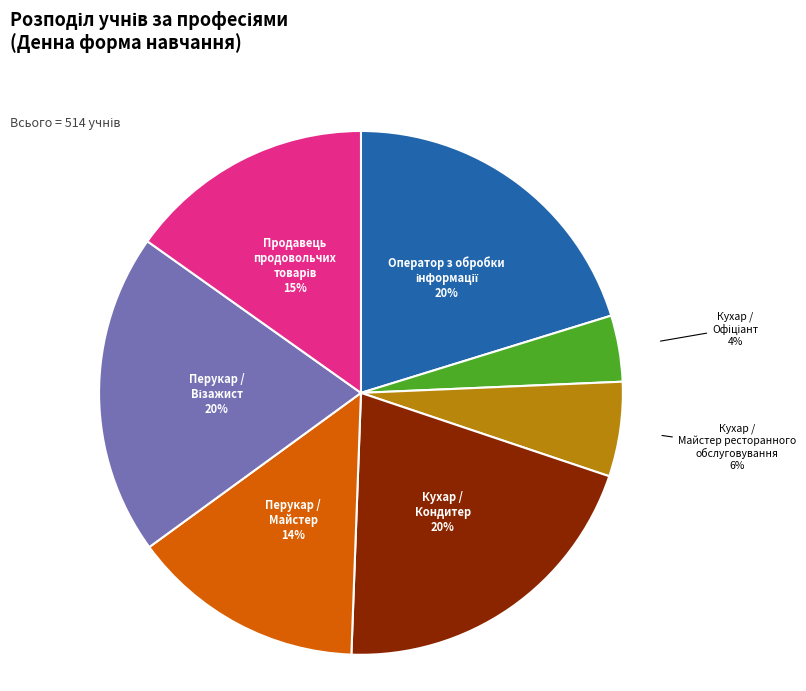

To the nearest percent, what is the difference between the largest and smallest slice percentages?

16%